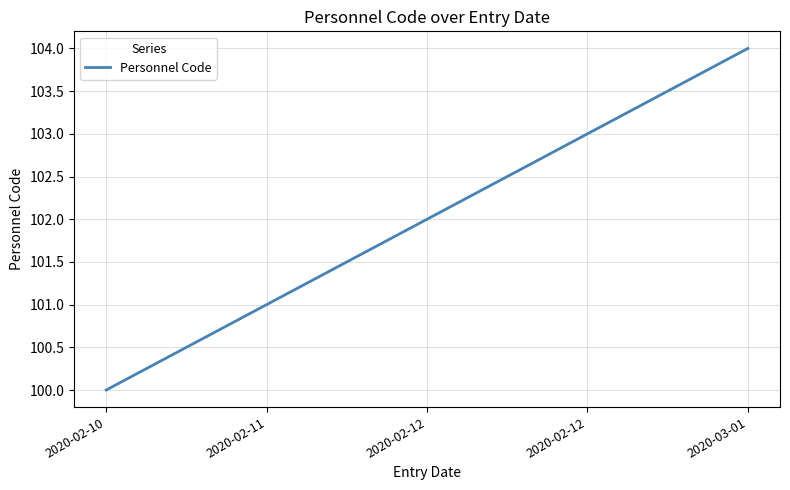

List the labels in order of value, largest first.

2020-03-01, 2020-02-12, 2020-02-12, 2020-02-11, 2020-02-10